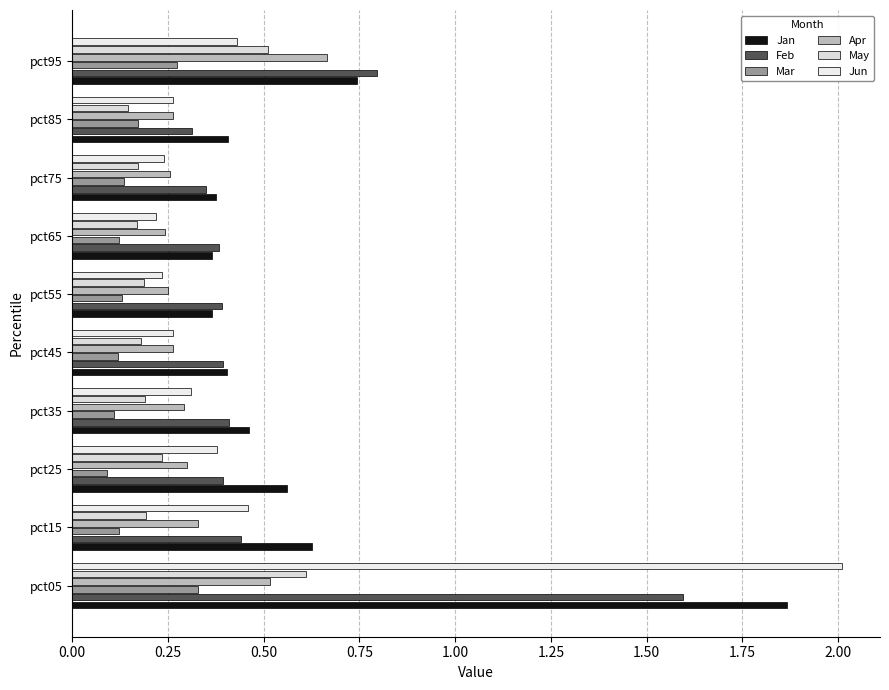

What is the sum of all Apr values?

3.4